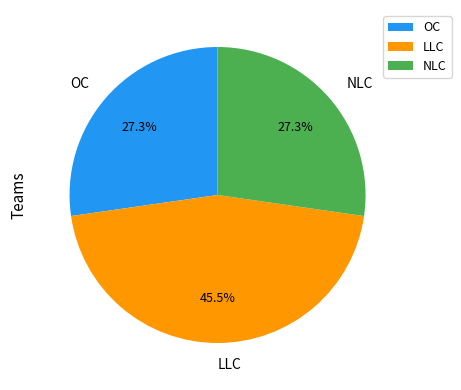

Does OC account for over 50% of the chart?

No